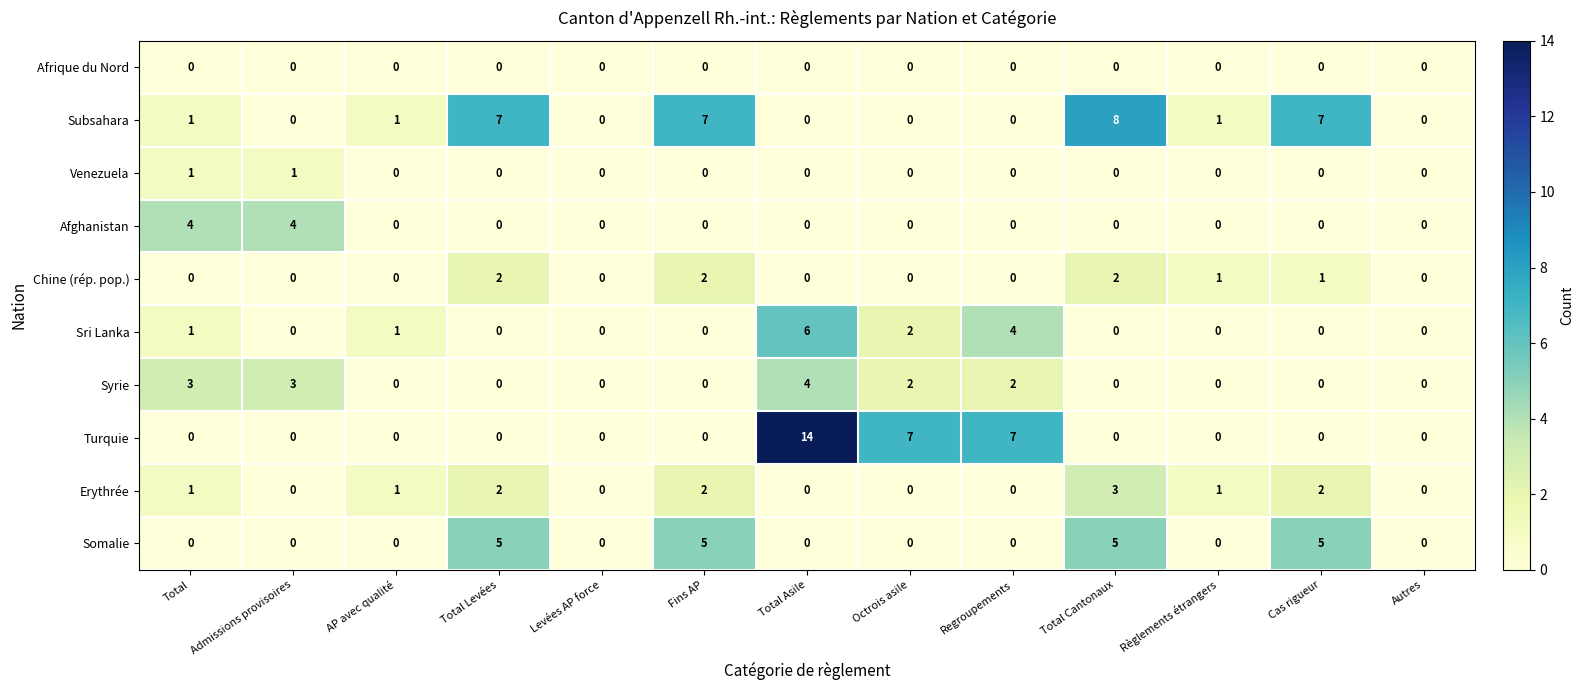

True or false: Syrie has a value of -3 at Autres.

False